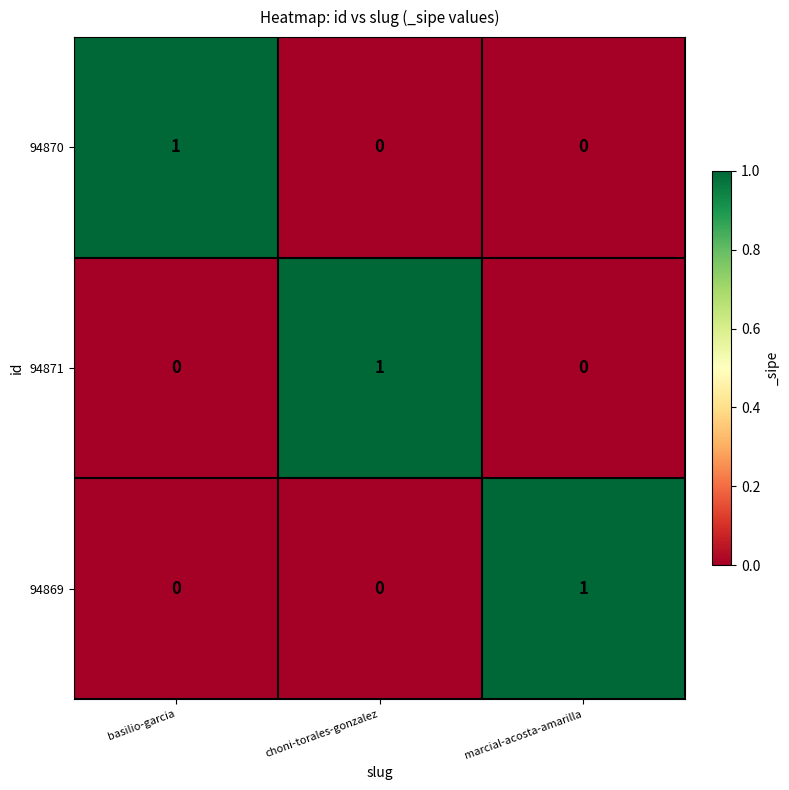

How many categories are shown in the chart?

3